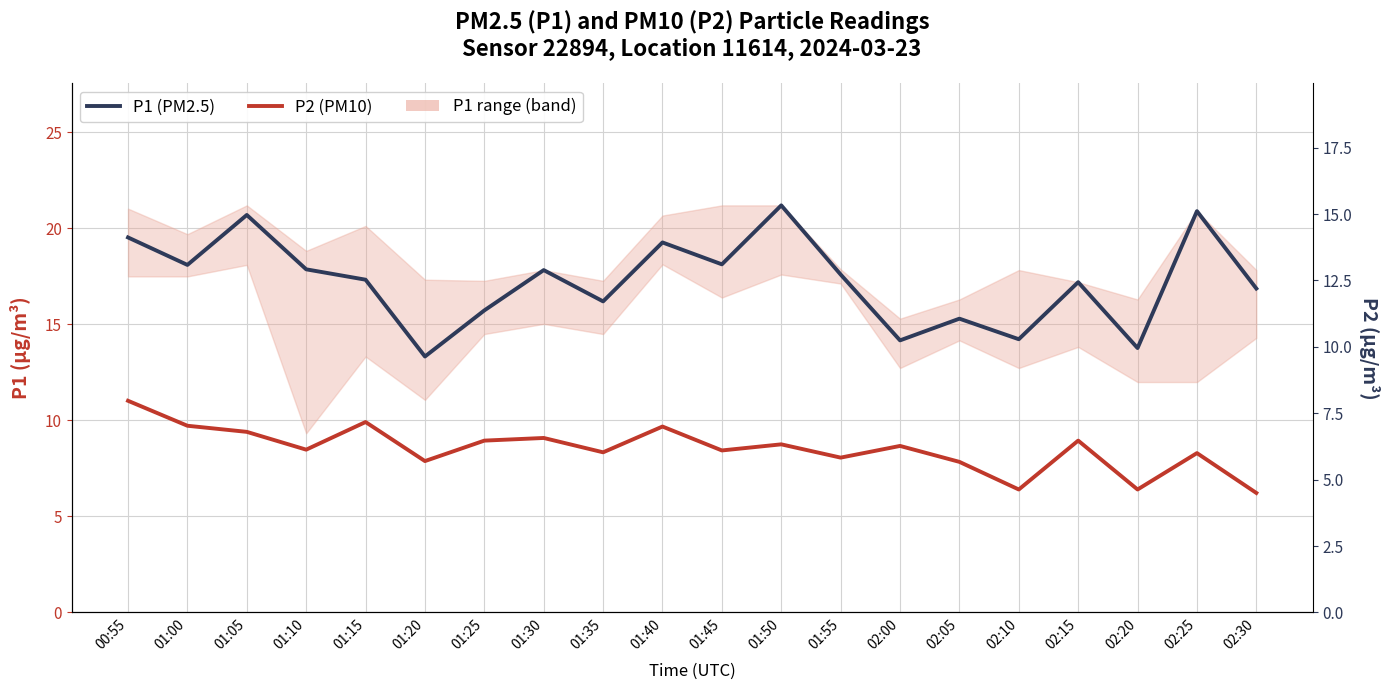

Is the value of P2 (PM10) at 00:55 greater than the value of P1 (PM2.5) at 01:10?

No